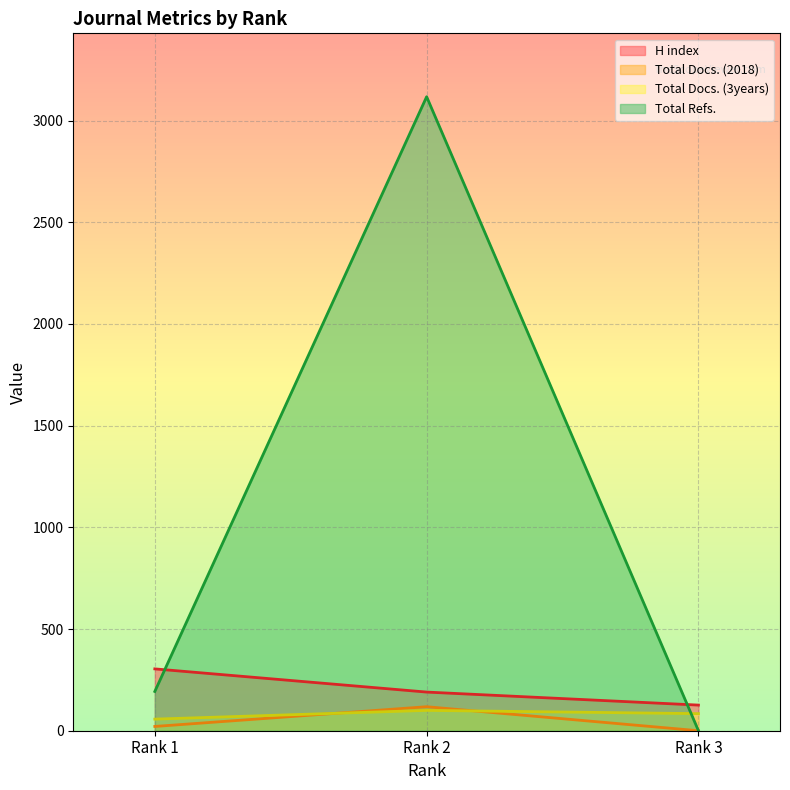

The value of H index at Rank 3 is 126. True or false?

True